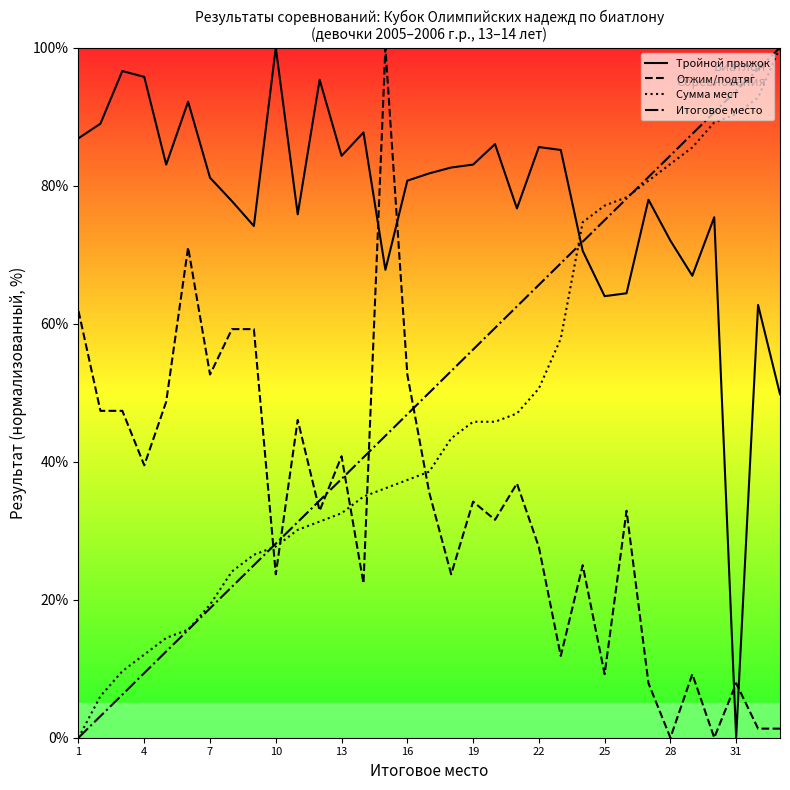

How many times do Итоговое место and Тройной прыжок (Результат) cross each other?

1